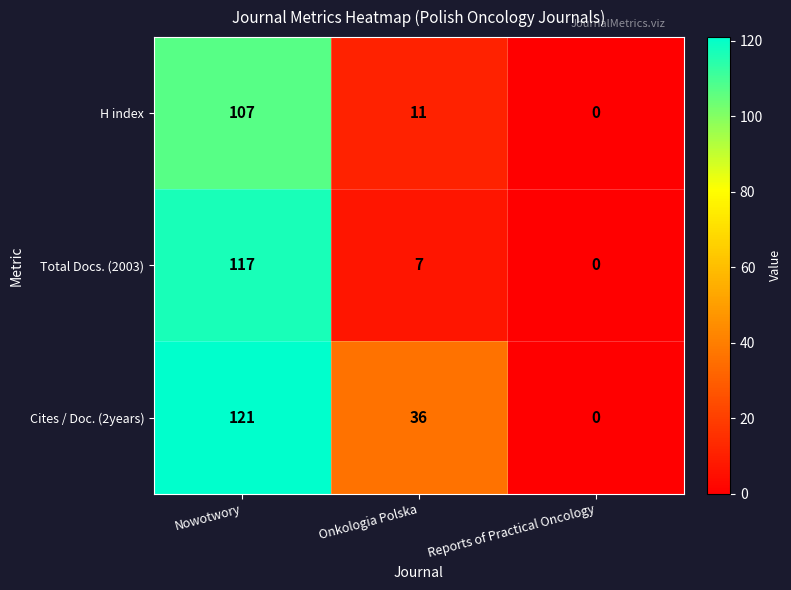

What is the greatest value displayed?

121